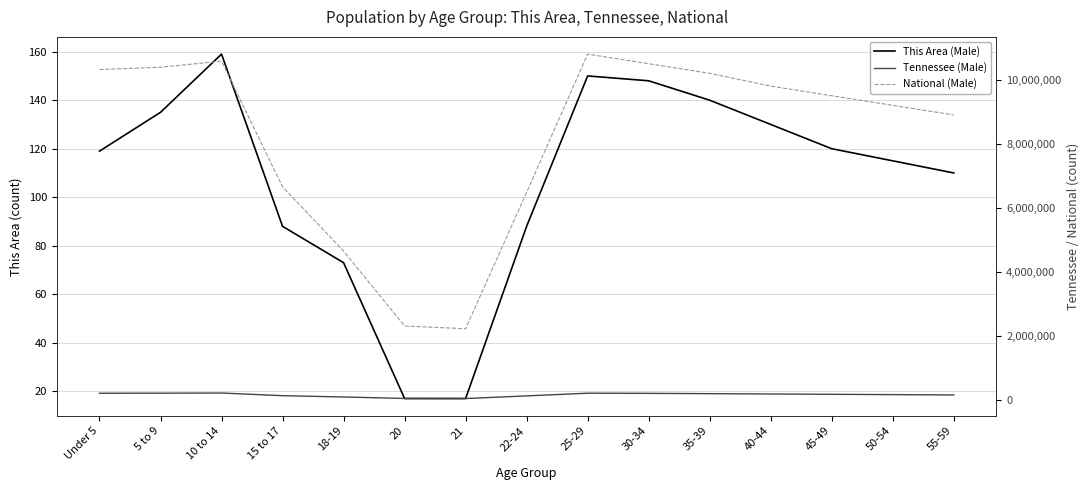

Which series has the widest spread of values?

National (Male)